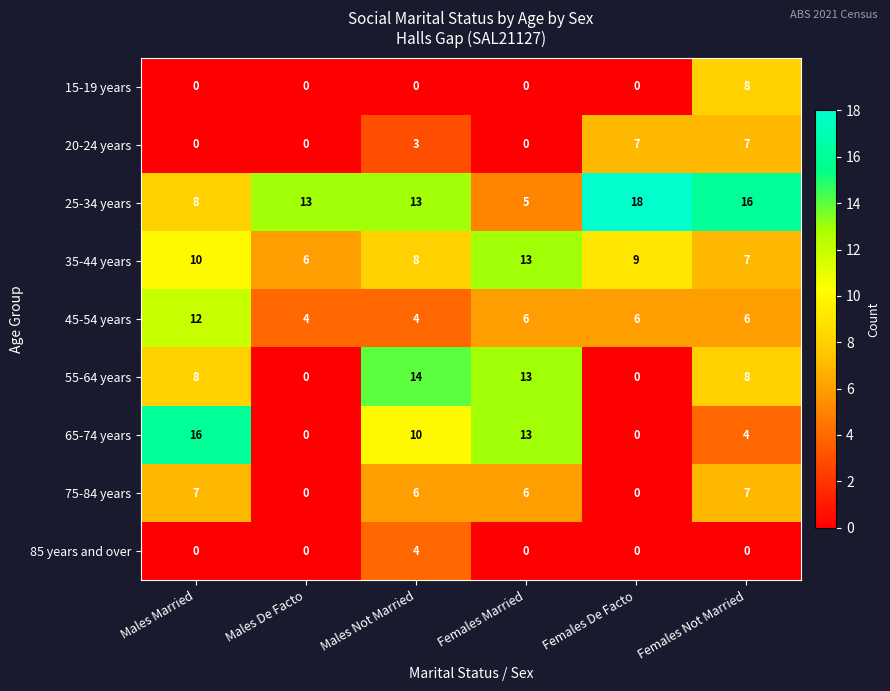

Between Males Married and Females Married, which series saw the biggest shift?

45-54 years